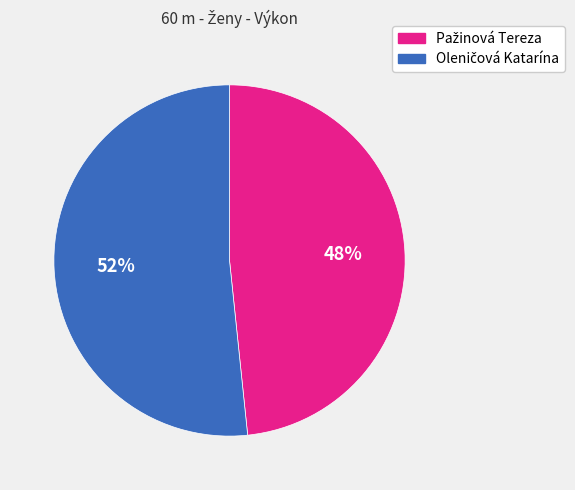

Is there a majority slice in this chart?

Yes